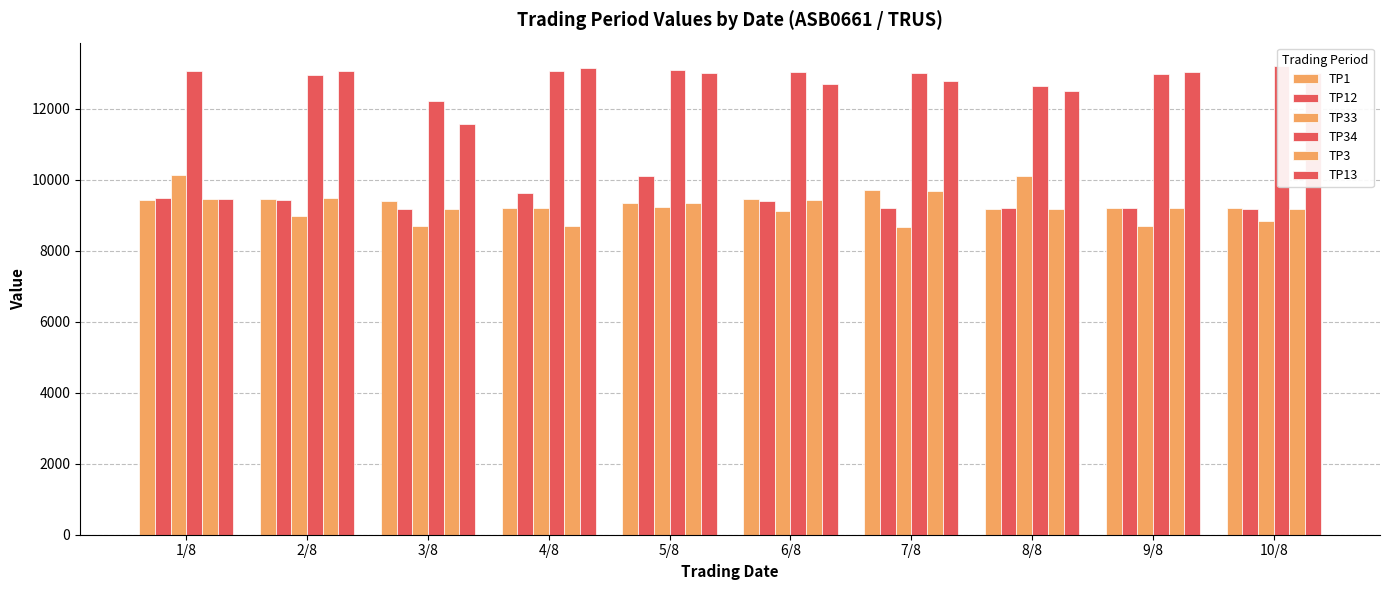

Which series has the largest total across all categories?

TP34